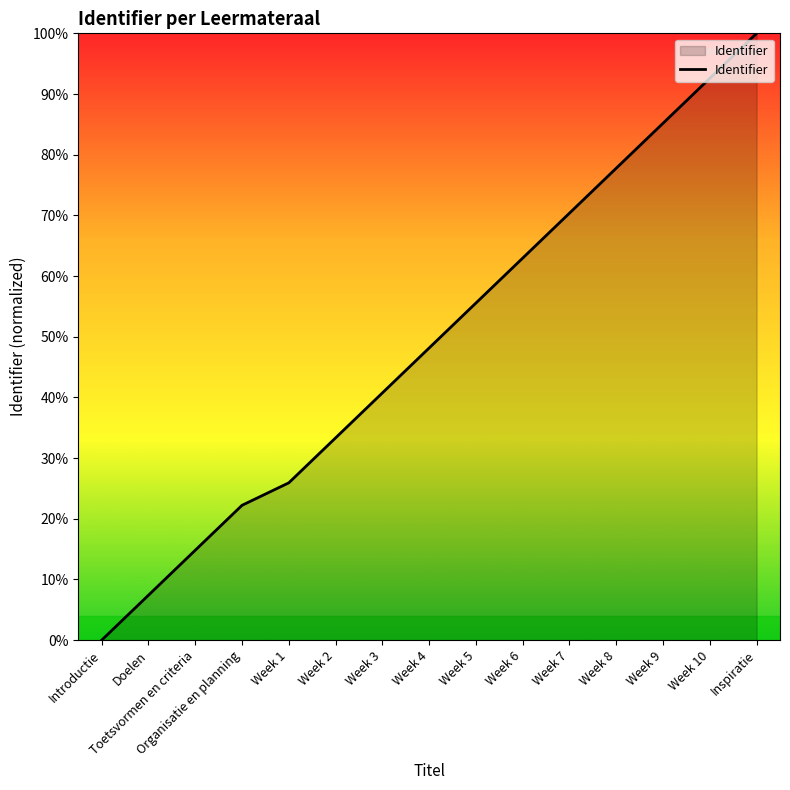

Approximately how many times larger is the value at Week 9 compared to Week 2?

2.6